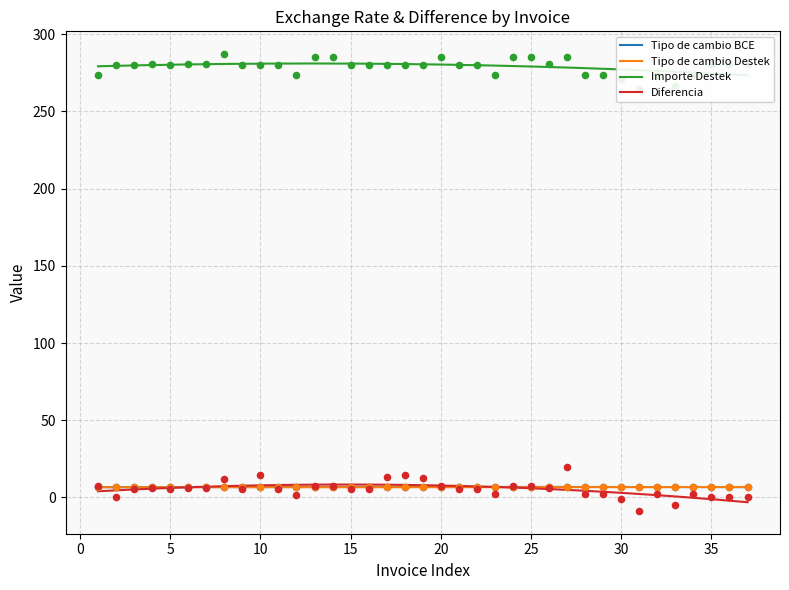

What are all the series names shown in the legend?

Tipo de cambio BCE, Tipo de cambio Destek, Importe Destek, Diferencia